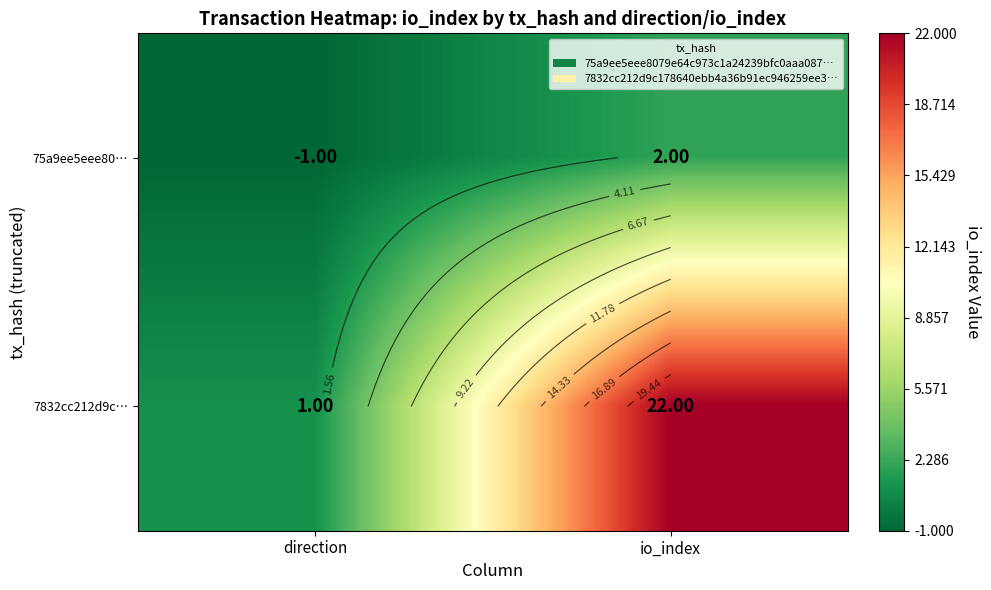

Count the 75a9ee5eee80… values in the range -1 to 2.

2